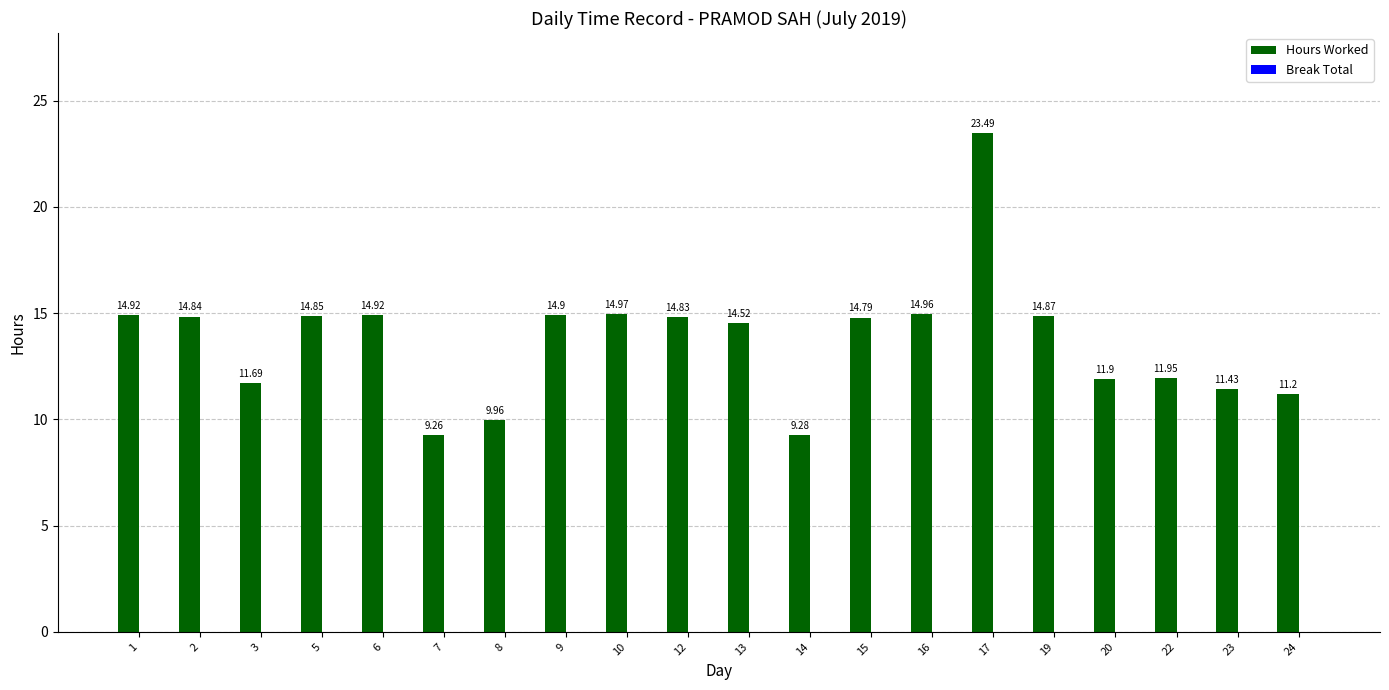

What is the average value?

13.7